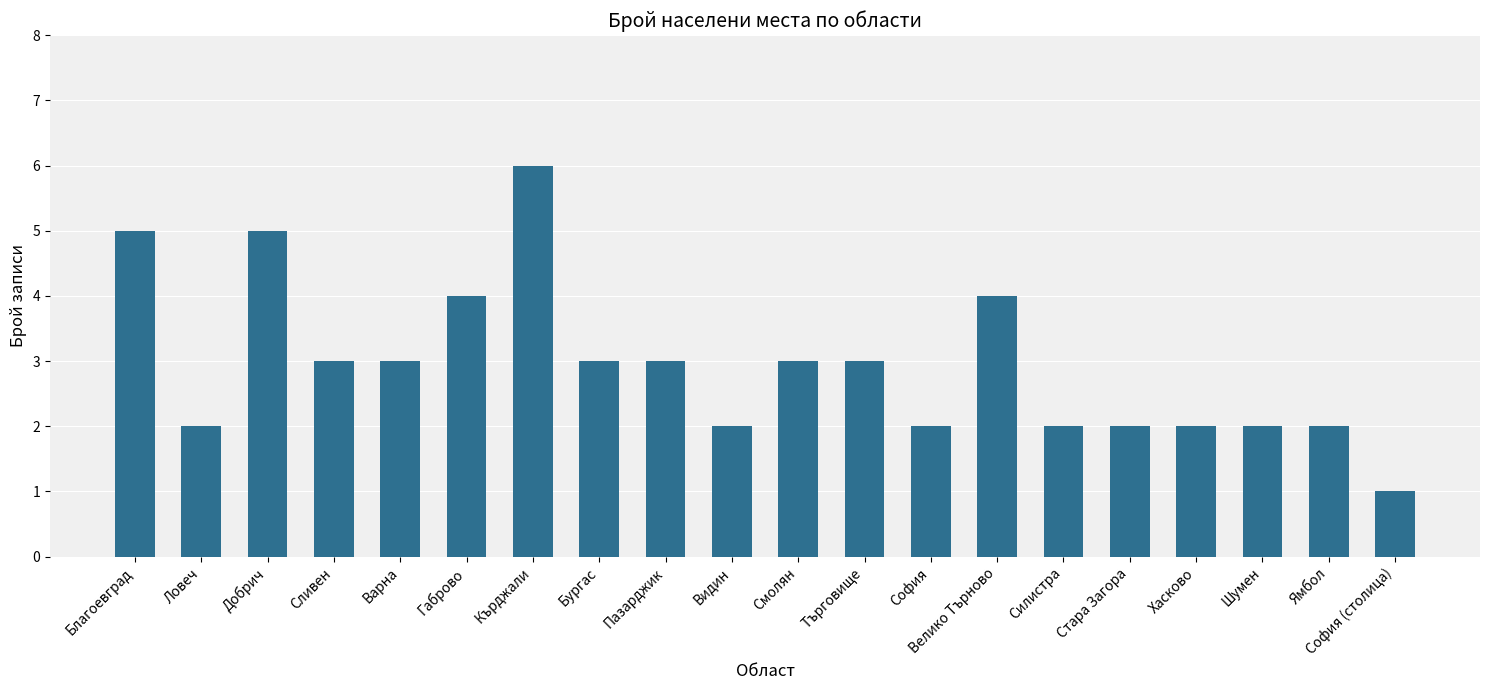

What is the sum of all values?

59